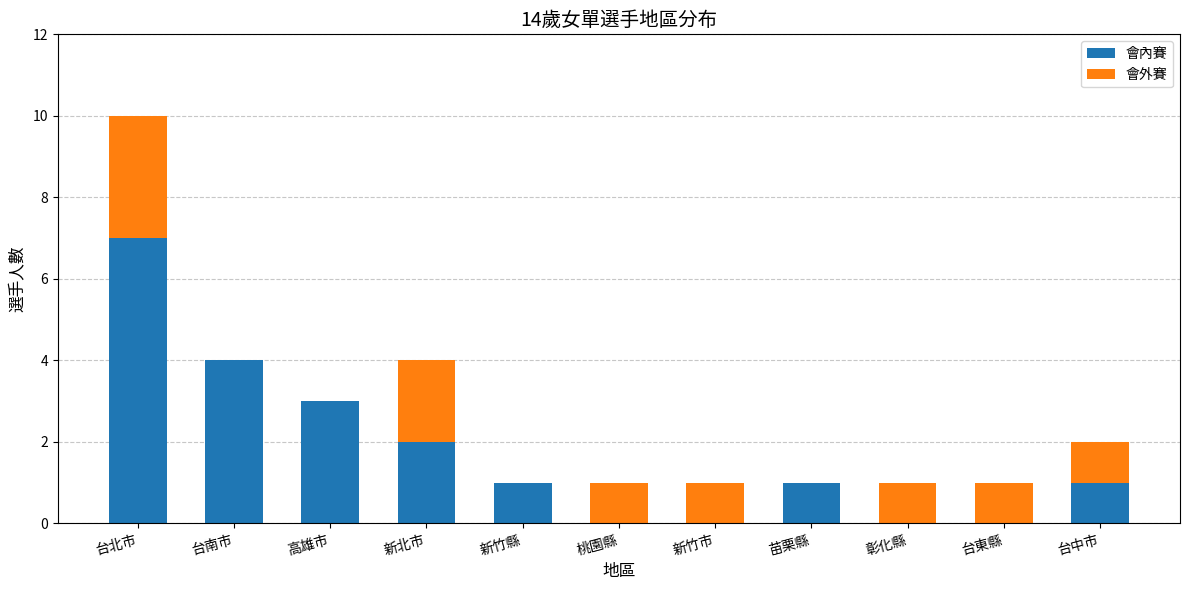

At which label is 會內賽 closest to 3?

高雄市